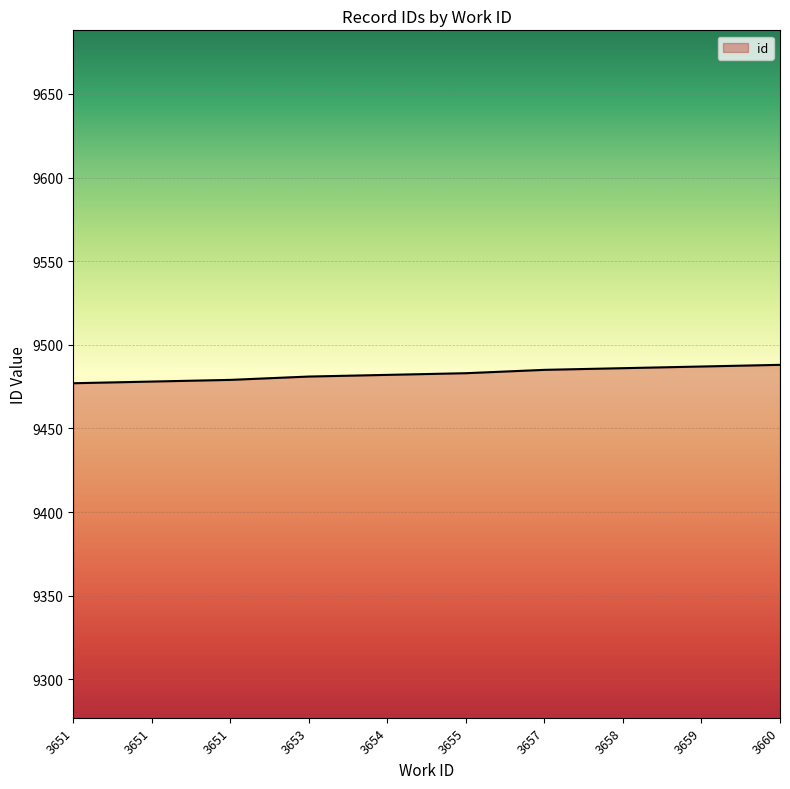

Is this an area chart (filled region under the line)?

Yes